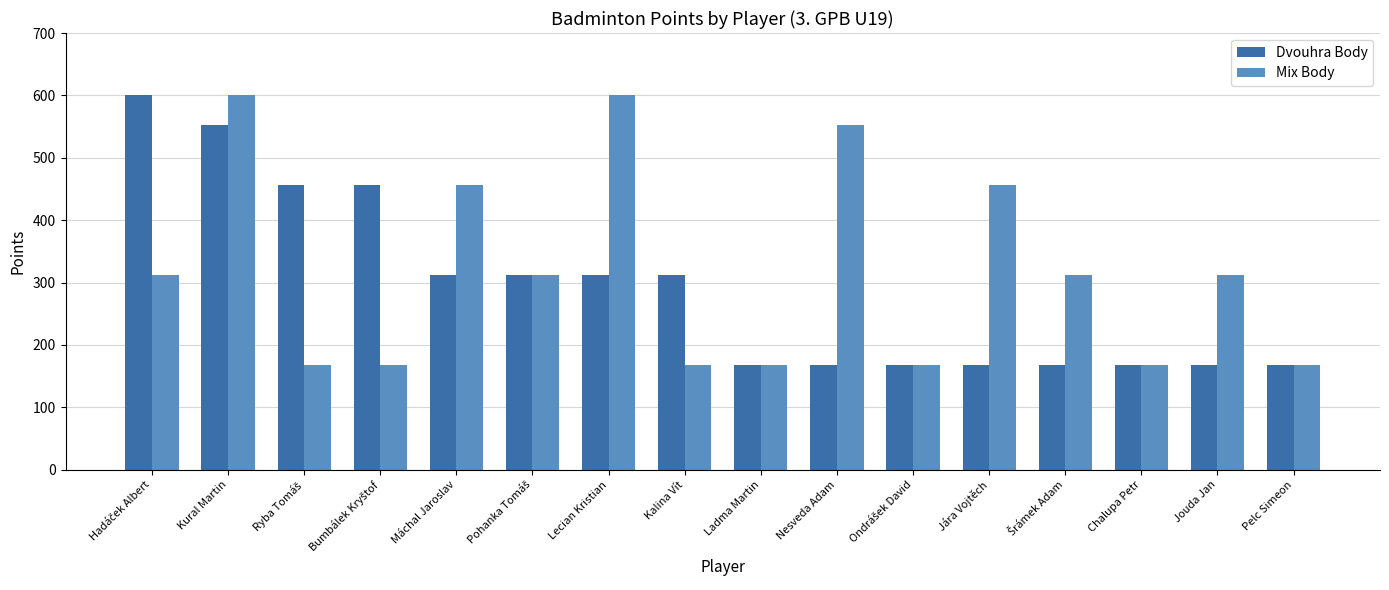

What is the highest value of the Dvouhra Body series?

600